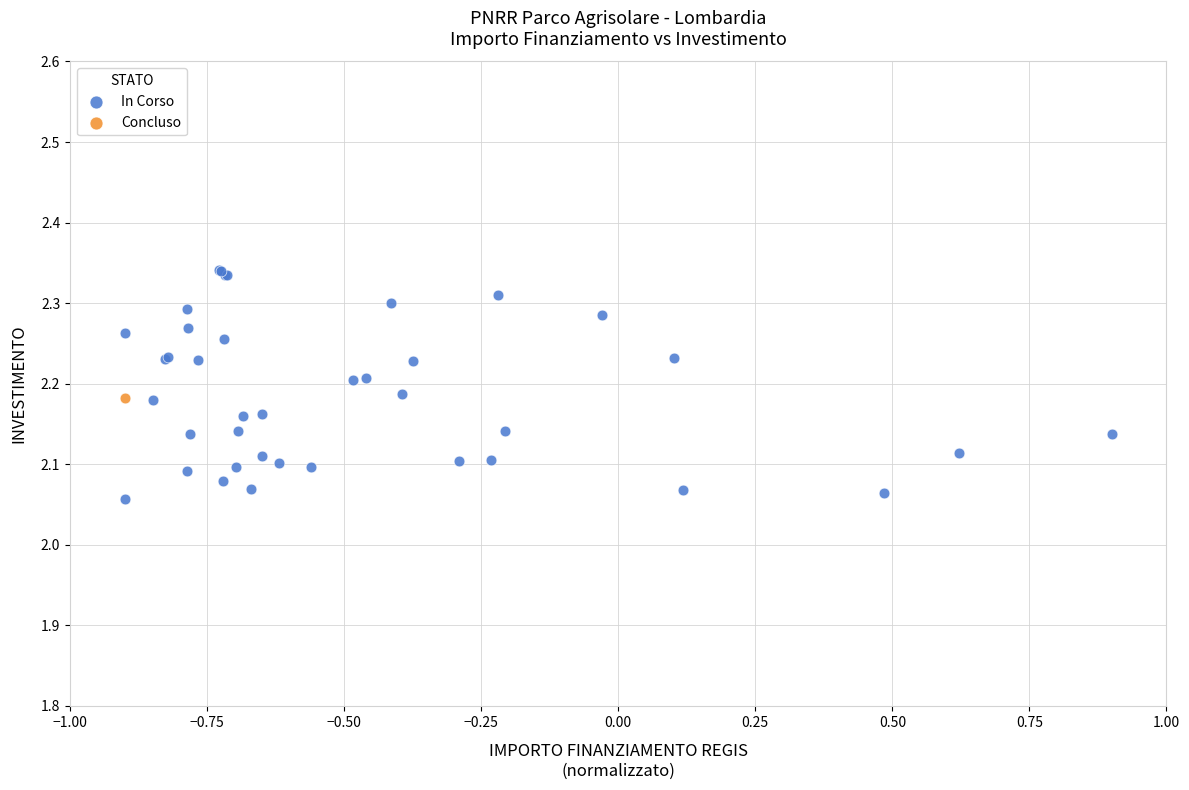

What are all the series names shown in the legend?

In Corso, Concluso